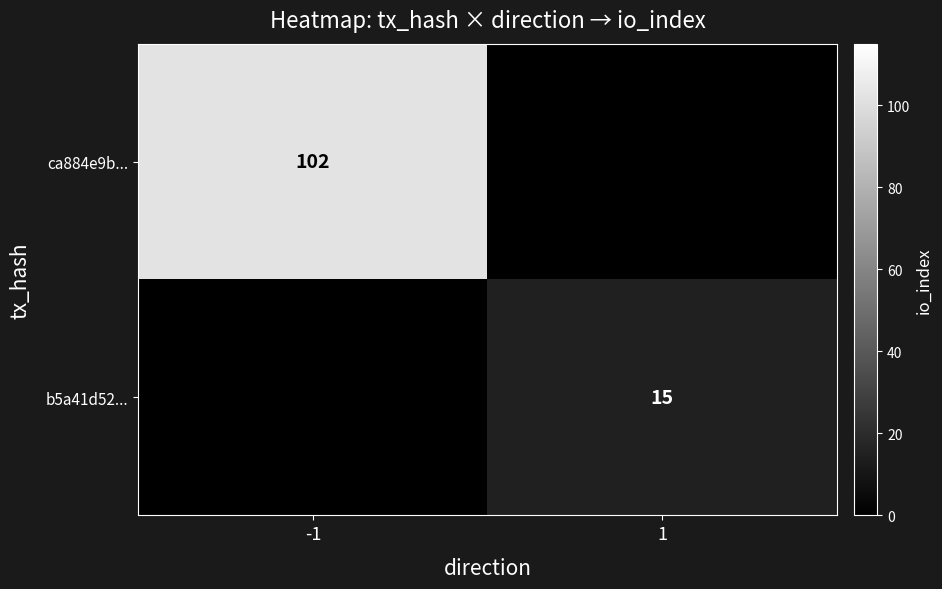

Which has a higher value, -1 or 1?

-1